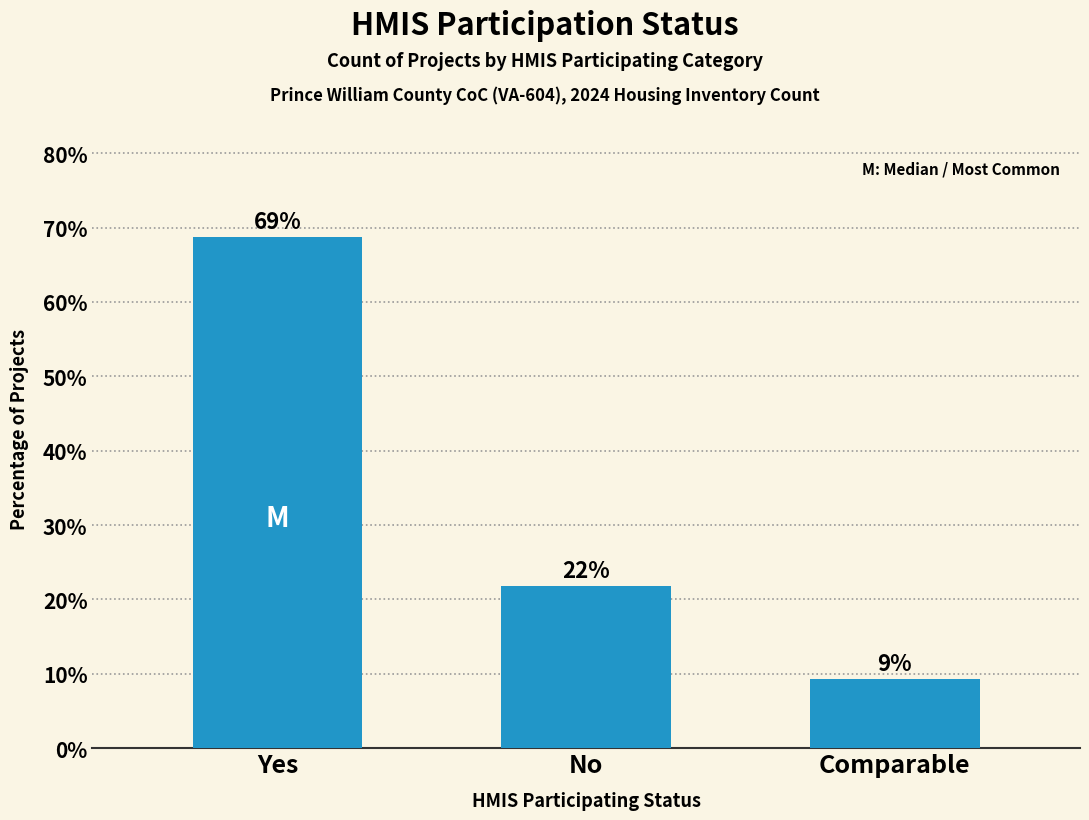

How many bars are there in total?

3